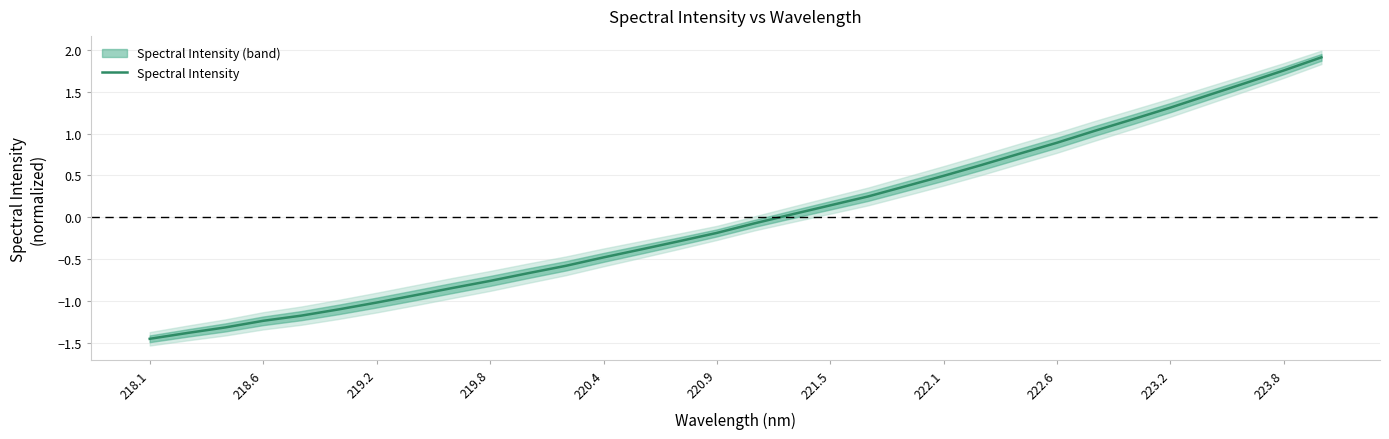

True or false: Spectral Intensity has a value of -0.7 at 220.4.

False